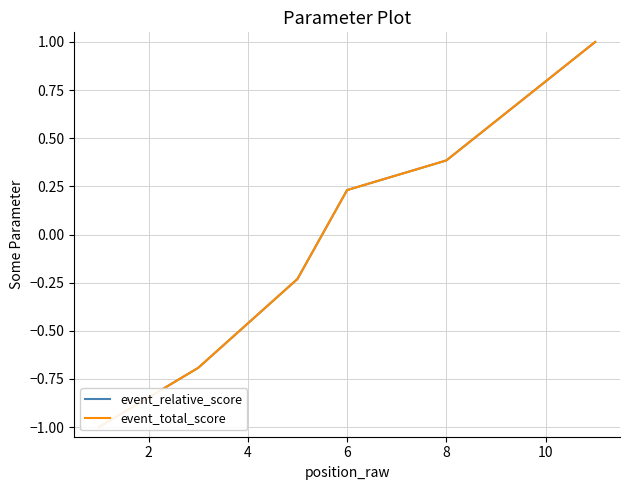

Is the value of event_total_score at 8 greater than the value of event_relative_score at 8?

No